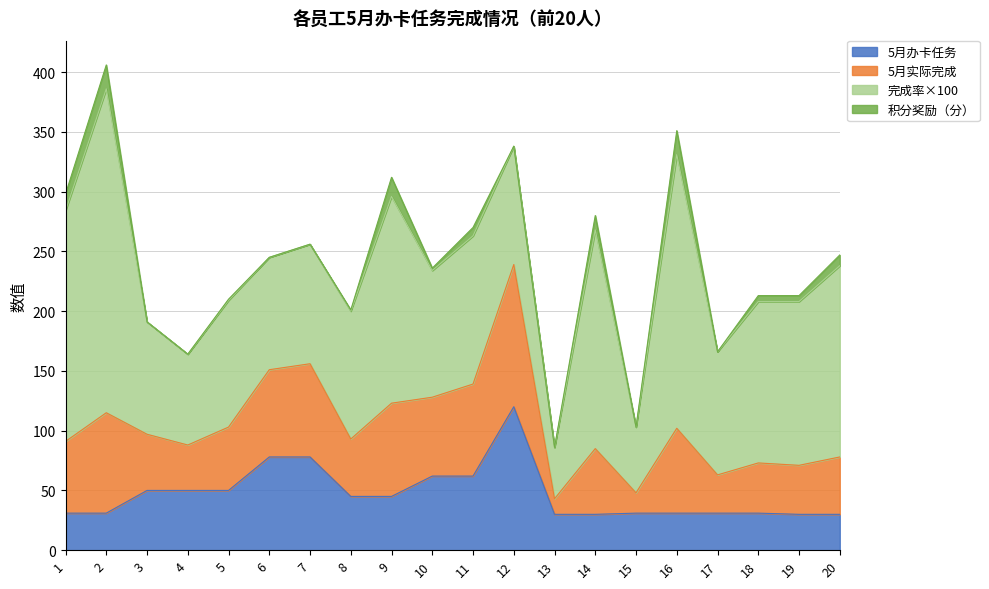

What is the difference between the maximum and second lowest values in the 完成率×100 series?

216